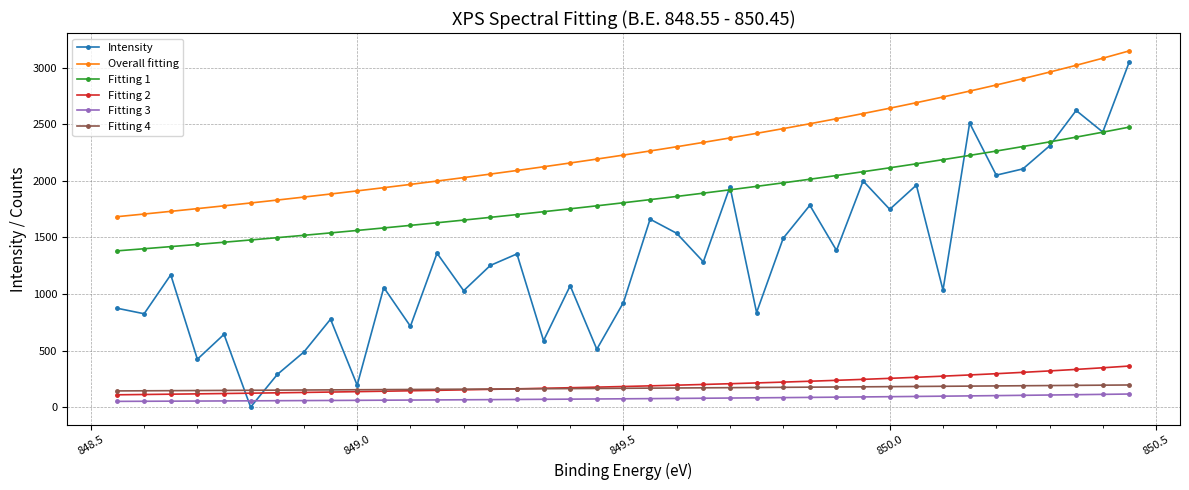

What is the value of the Fitting 3 point at the 19th from the left?

71.8